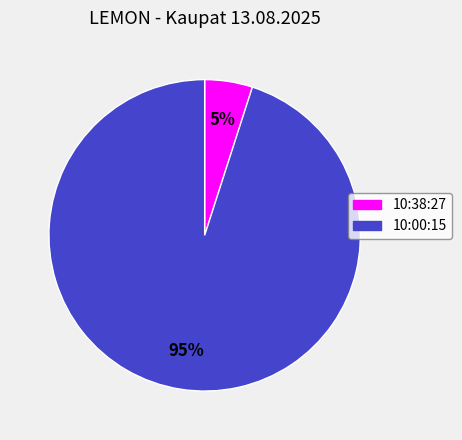

To the nearest percent, what portion does 10:00:15 represent?

95%